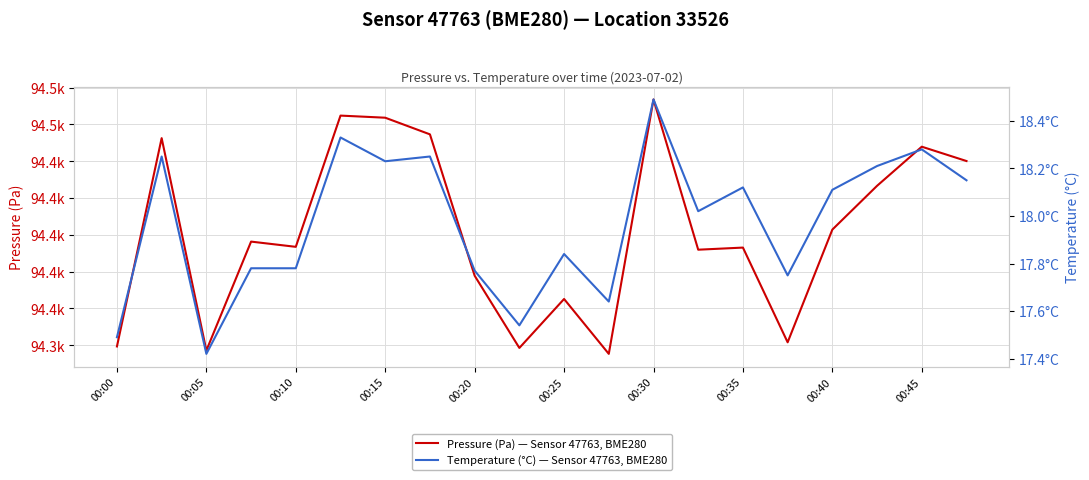

Does the chart have visible grid lines?

Yes